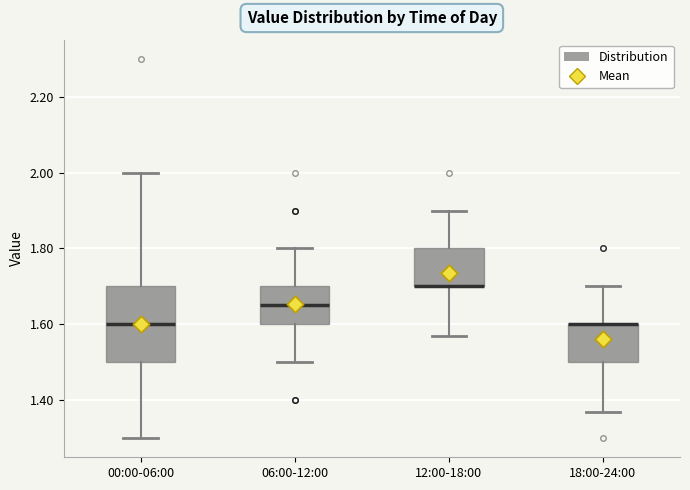

Reading left to right, transcribe this box plot: for each box, give where its median line is, the range the box spans, and where its two whiskers end, as read against the y-axis. The values are not printed on the chart, so give them approximately, as read against the axis.

00:00-06:00: median 1.60, box 1.50 to 1.70, whiskers 1.30 to 2.00
06:00-12:00: median 1.66, box 1.60 to 1.70, whiskers 1.50 to 1.80
12:00-18:00: median 1.70 (drawn on the box's lower edge), box 1.70 to 1.80, whiskers 1.58 to 1.90
18:00-24:00: median 1.60 (drawn on the box's upper edge), box 1.50 to 1.60, whiskers 1.38 to 1.70